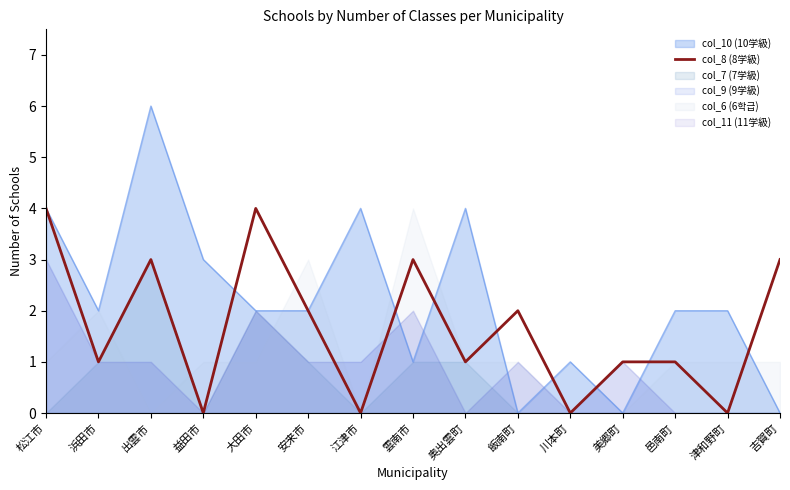

Where is the data nearest to the value 2?

安来市